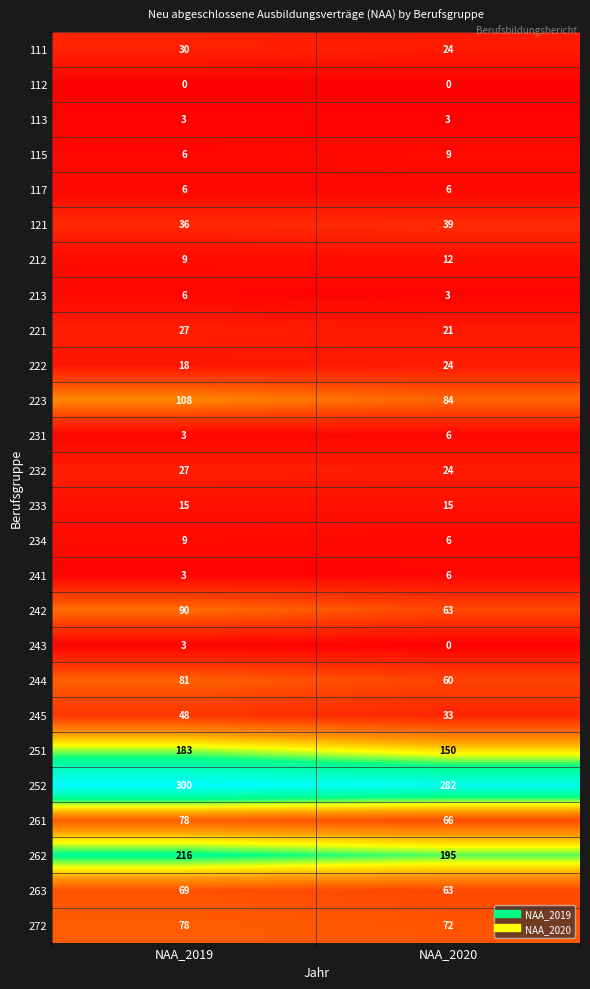

At which label does 115 reach its peak?

NAA_2020